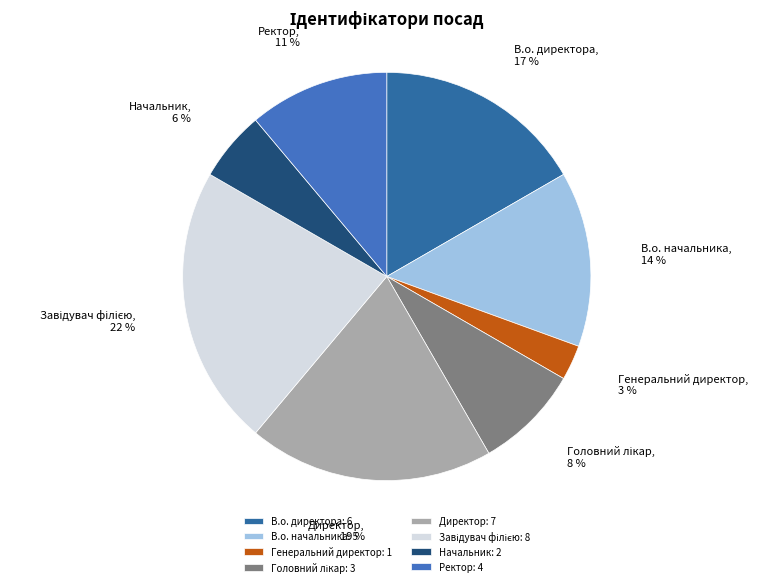

Is Генеральний директор the majority of the pie?

No